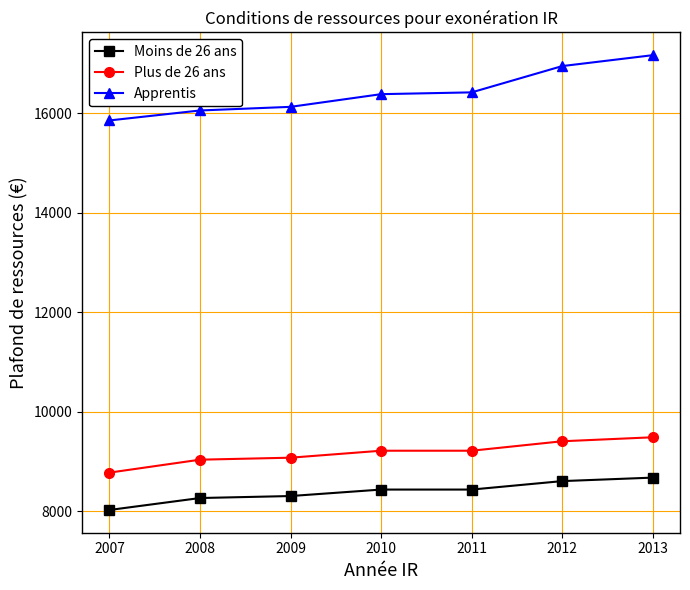

How many data points in Moins de 26 ans are less than 8440?

3